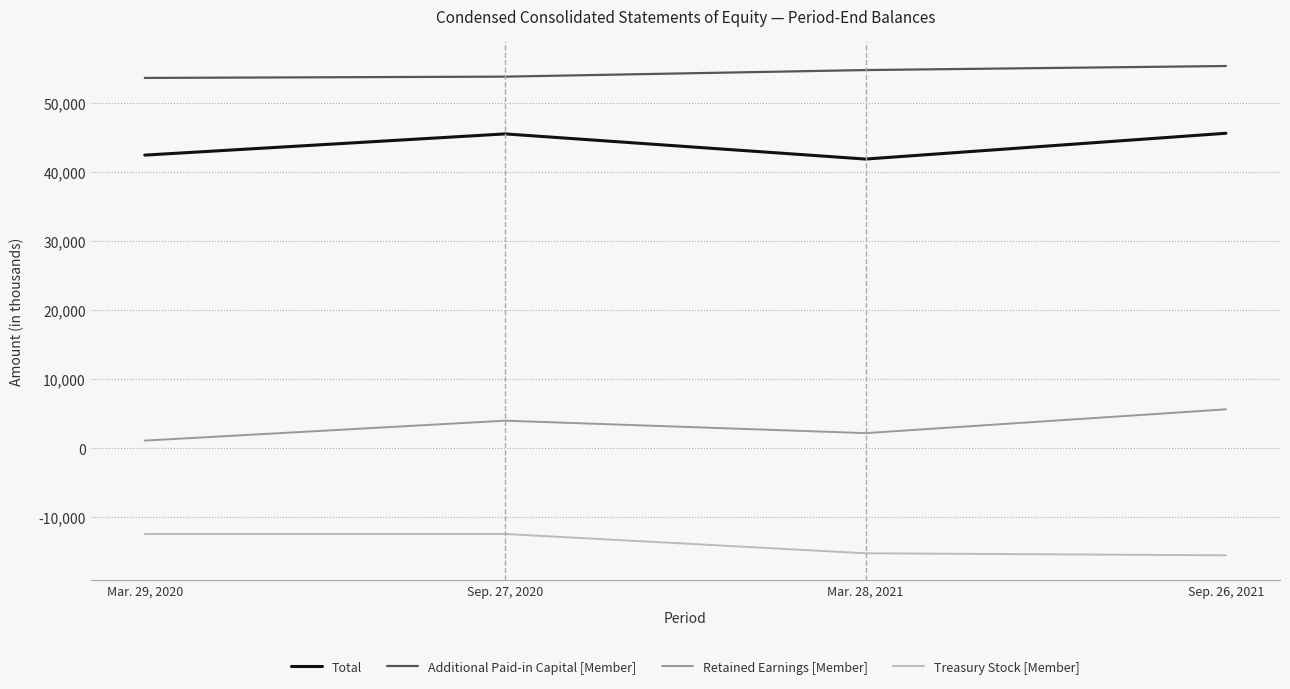

At how many categories does at least one series exceed 13301?

4